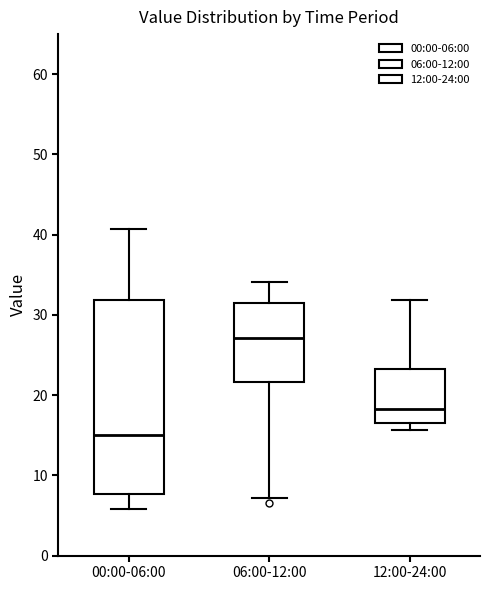

Where does the median line of the box for 06:00-12:00 sit on the y-axis? The values are not printed on the chart, so give them approximately, as read against the axis.

27